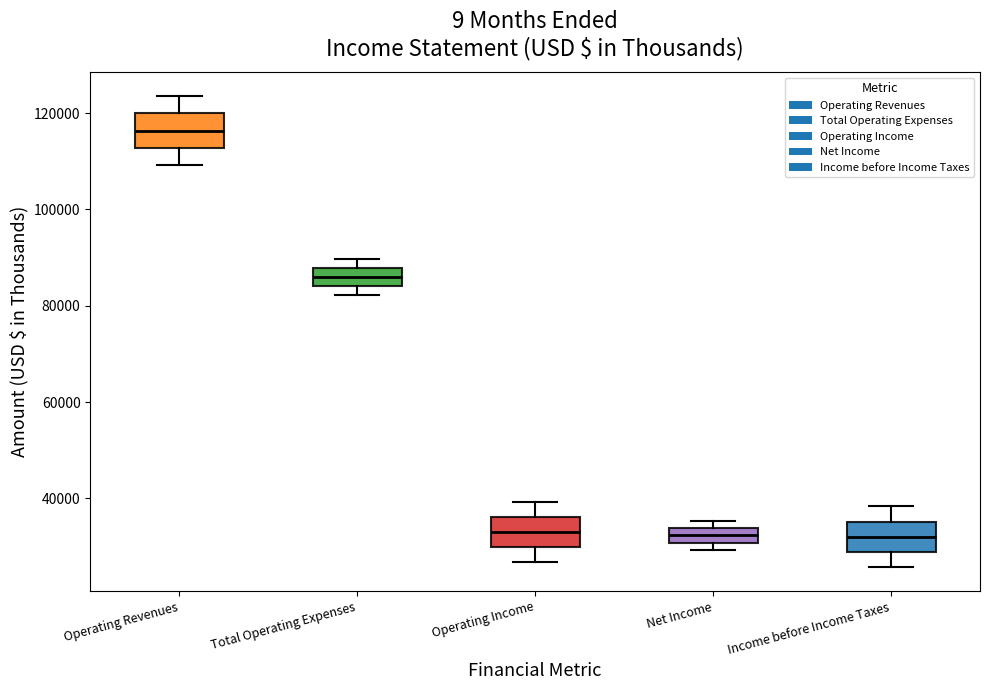

Where is the upper edge of the box for Total Operating Expenses on the y-axis? The values are not printed on the chart, so give them approximately, as read against the axis.

88000